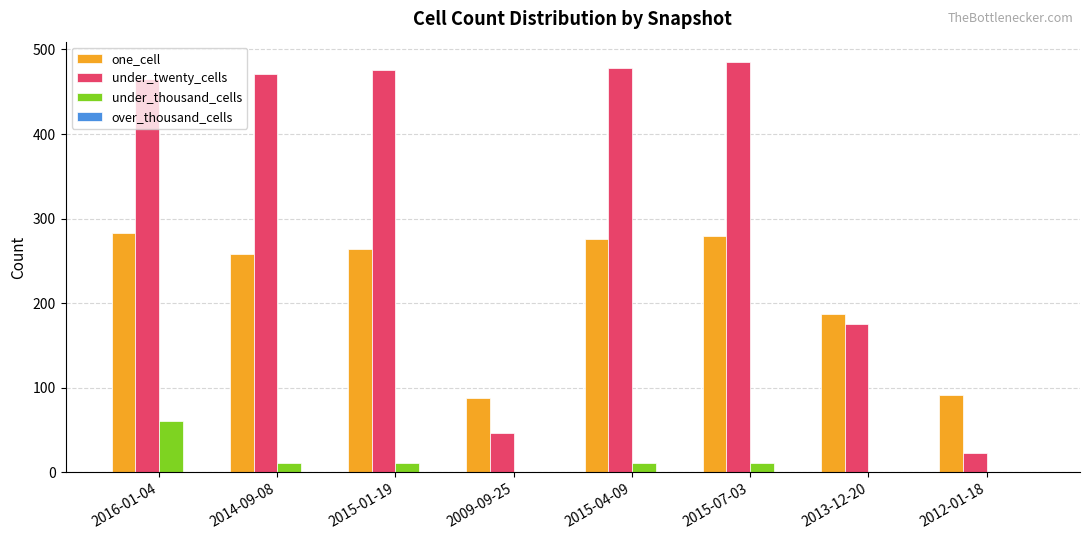

What is the highest value of the under_thousand_cells series?

61